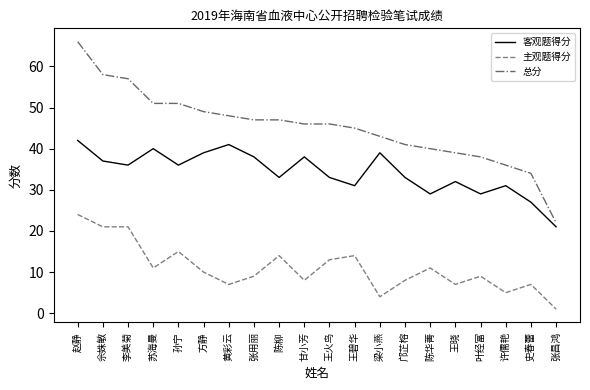

What is the approximate value of 客观题得分 at 陈柳?

33